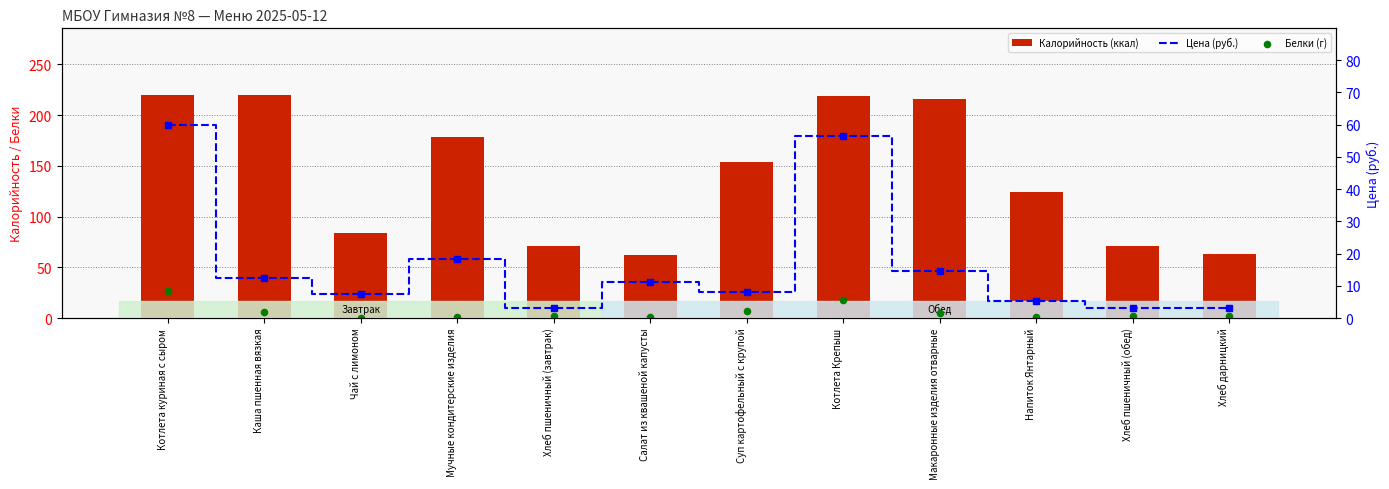

What is the total value across all series at Чай с лимоном?

91.8